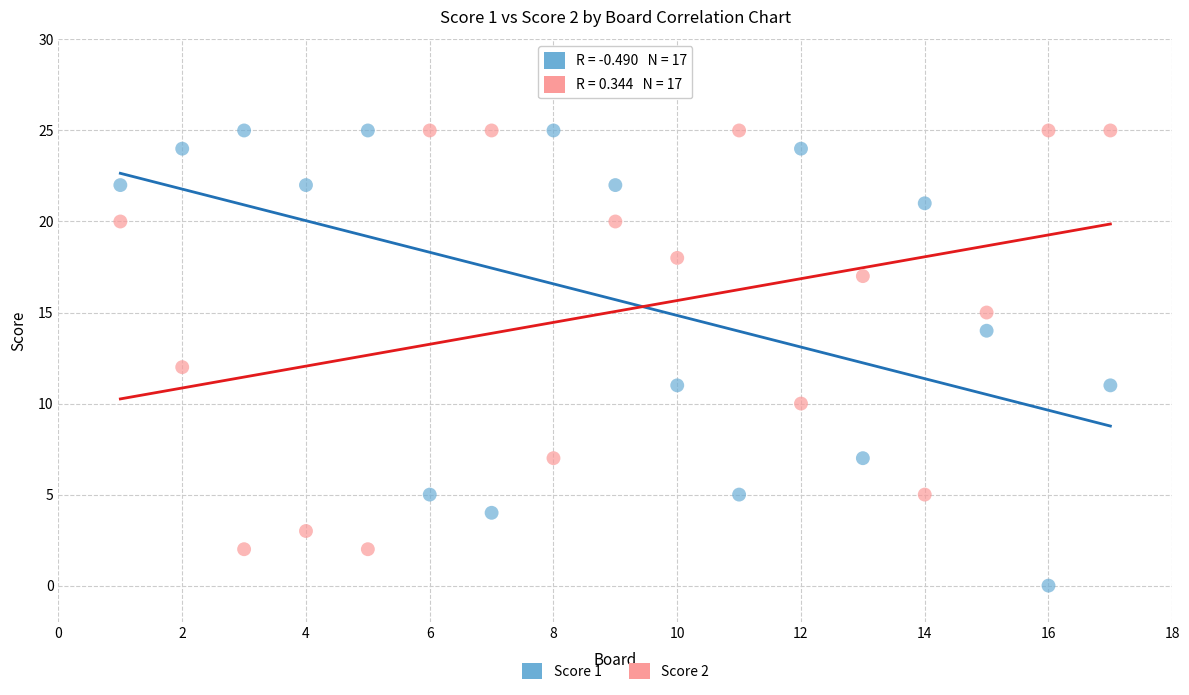

What are all the series names shown in the legend?

Score 1, Score 2